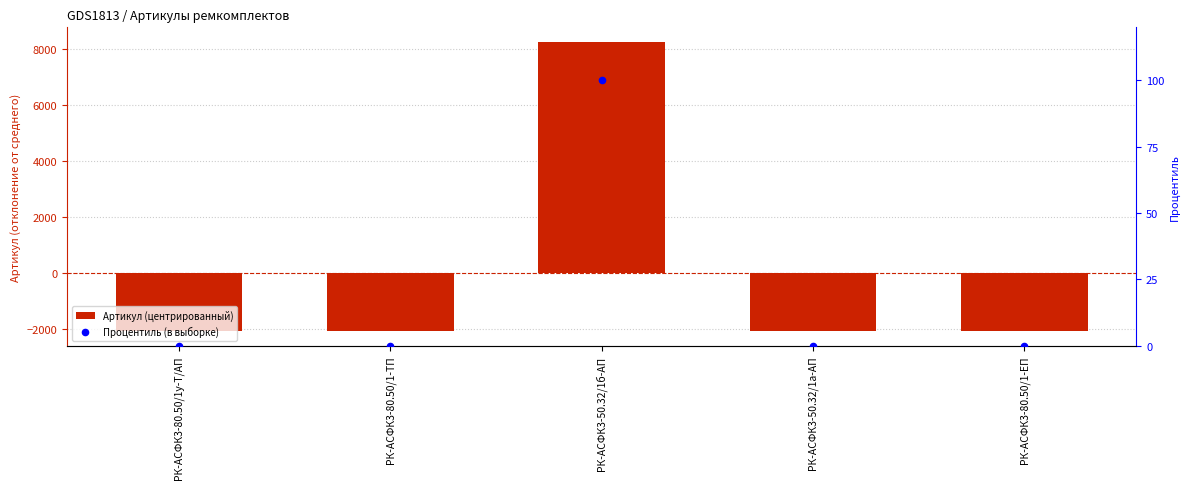

Which series reaches the minimum Y coordinate?

Артикул (центрированный)